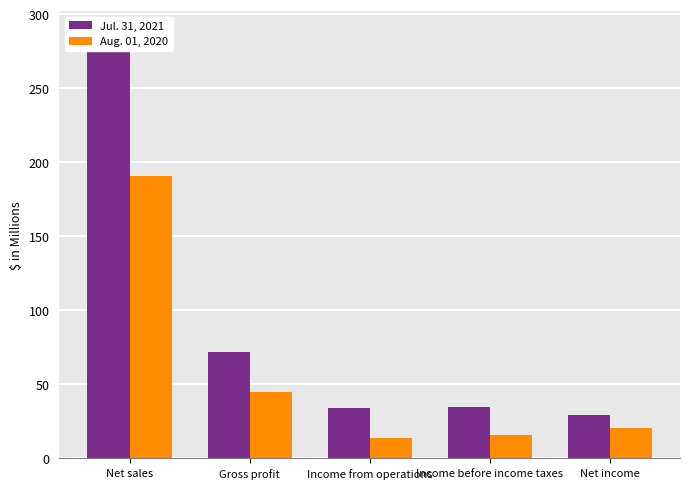

What position from the right is Income from operations?

3